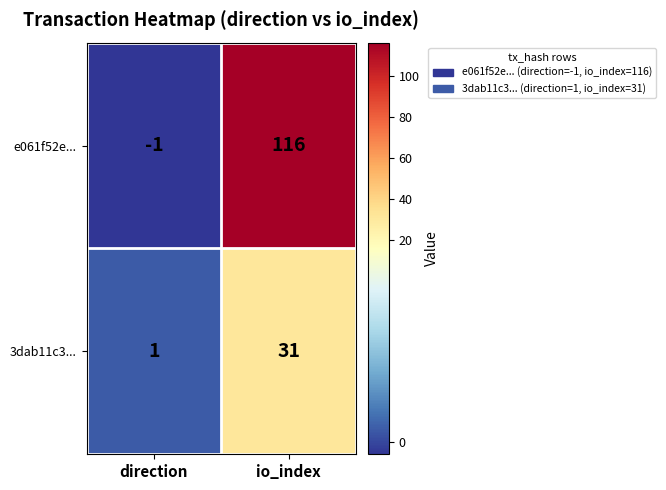

Which series has the largest range (max minus min)?

e061f52e...